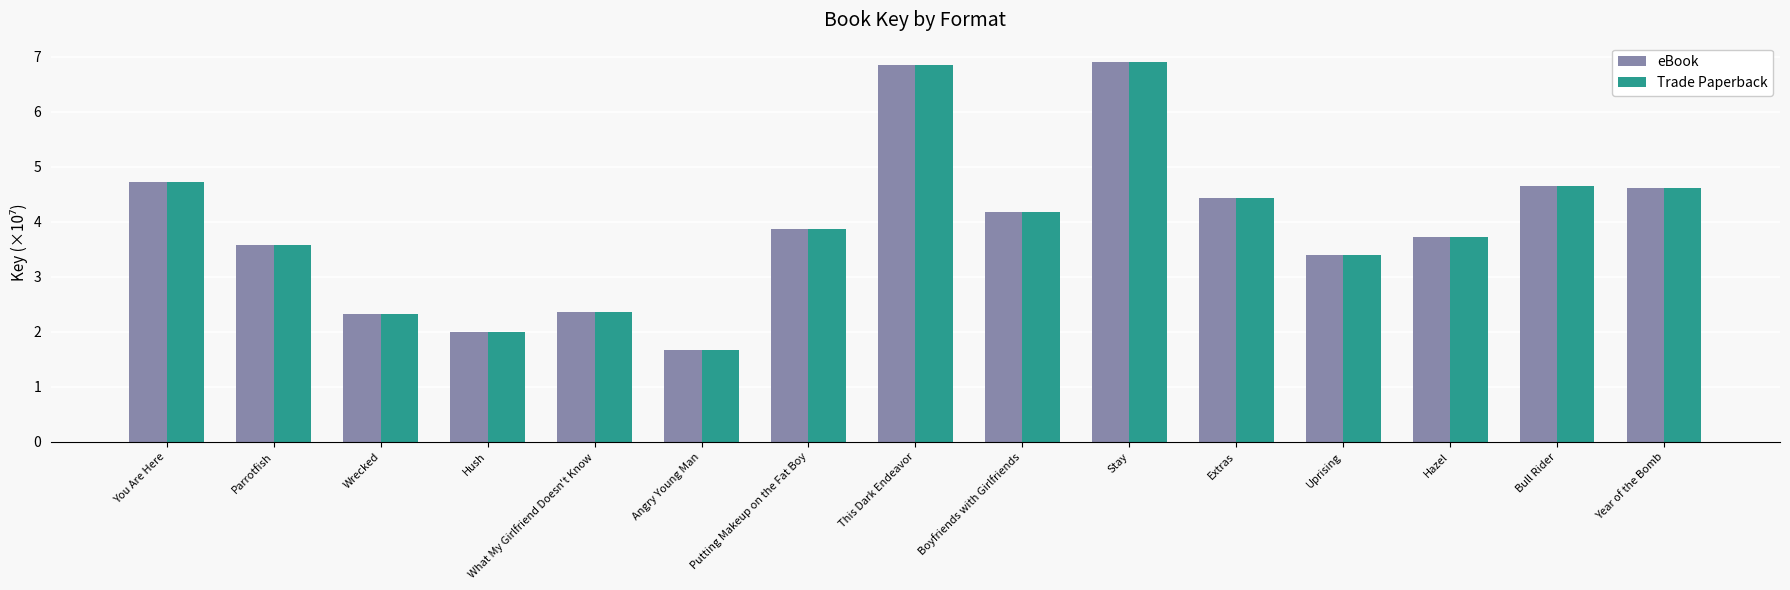

What is the greatest value displayed?

6.9